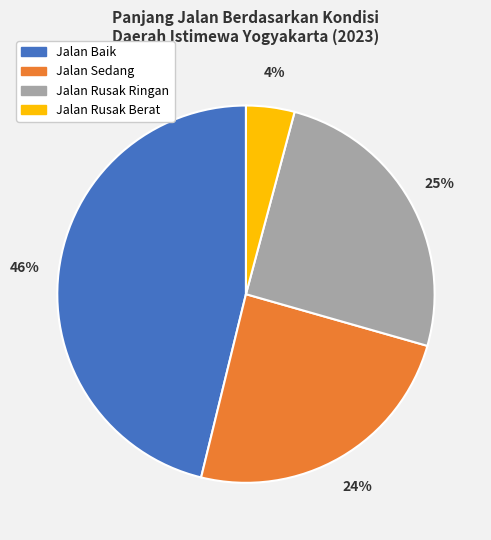

To the nearest percent, what is the difference between the largest and smallest slice percentages?

42%